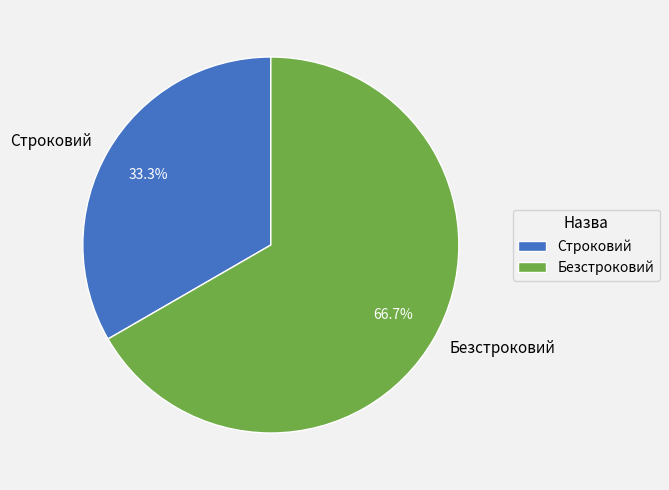

Count the number of slices in the pie.

2